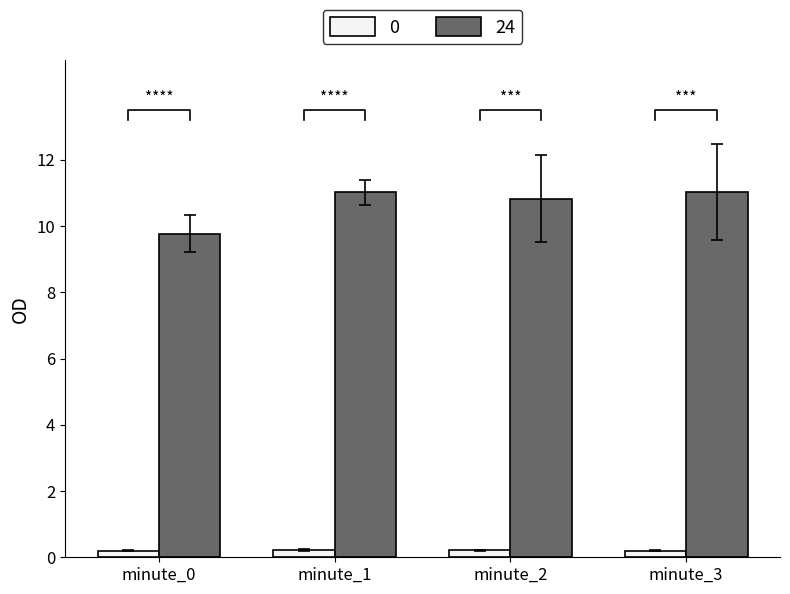

What is the sum of the values at minute_1 and minute_0?

0.4